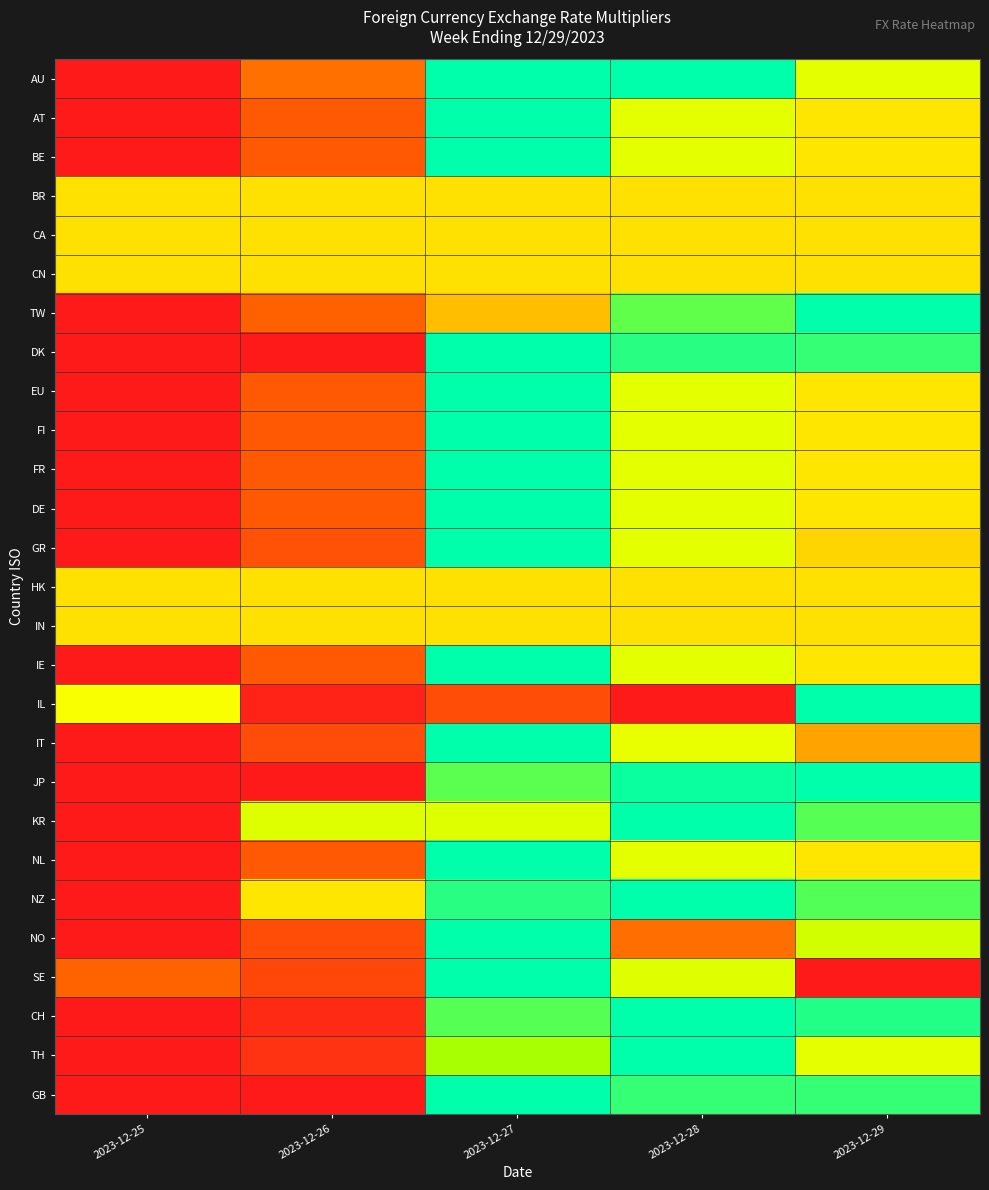

Rank the series at 2023-12-28 from highest to lowest value.

AU, KR, NZ, CH, TH, JP, DK, GB, TW, SE, AT, NL, DE, FR, EU, IE, FI, GR, BE, IT, BR, CA, CN, HK, IN, NO, IL